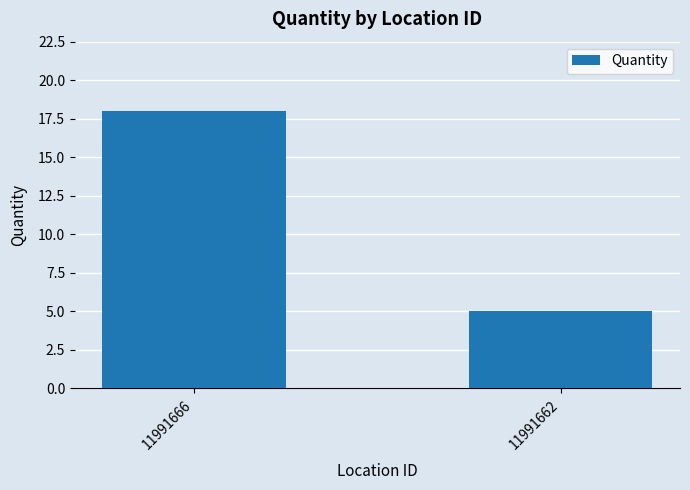

What is the value of the 2nd bar from the left?

5